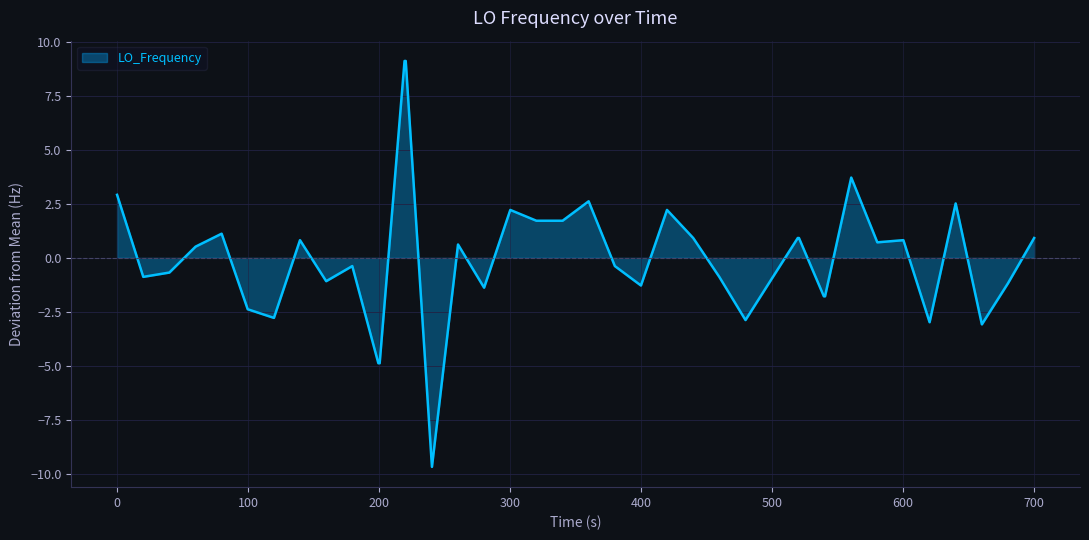

Reading left to right, transcribe all the data shown in this chart.

2.9	-0.9	-0.7	0.5	1.1	-2.4	-2.8	0.8	-1.1	-0.4	-4.9	-4.9	9.1	9.1	-9.7	0.6	-1.4	2.2	1.7	1.7	2.6	-0.4	-1.3	2.2	0.9	-0.9	-2.9	-1.0	0.9	0.9	-1.8	-1.8	3.7	0.7	0.8	-3.0	2.5	-3.1	-1.2	0.9